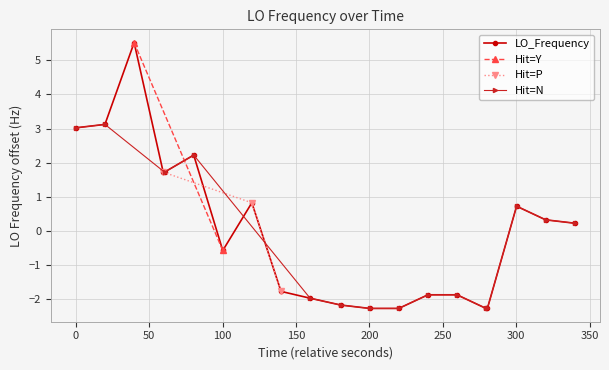

How many negative values does the LO_Frequency series have?

10